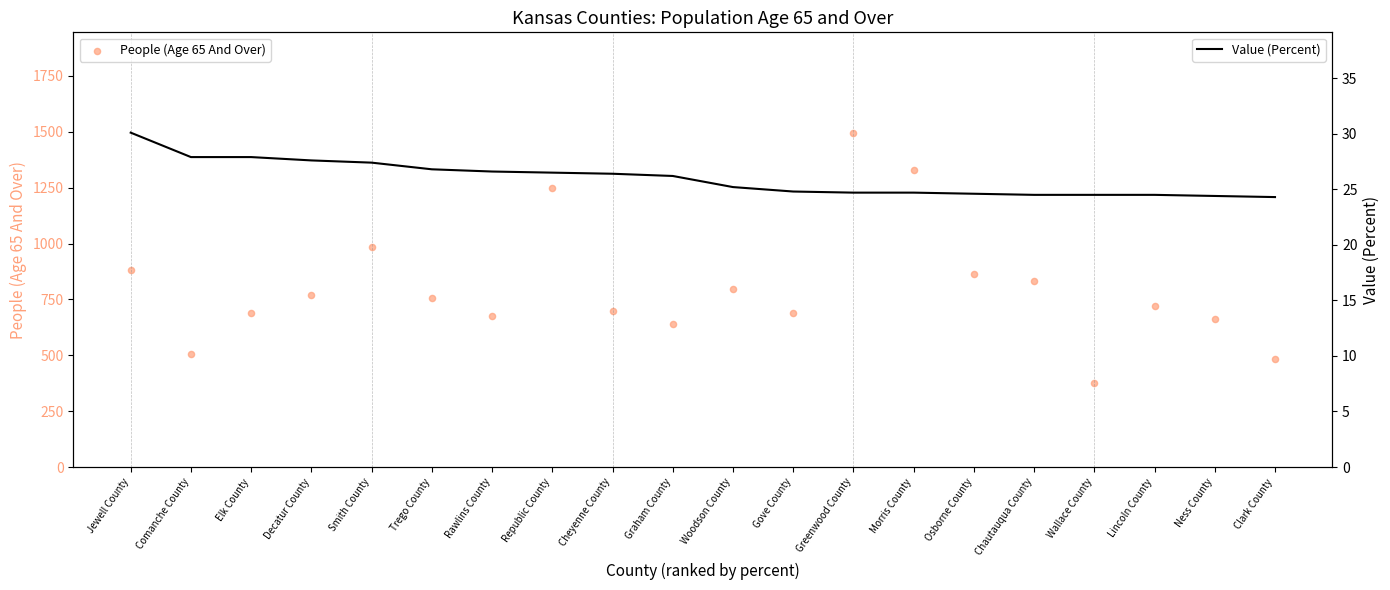

What is the total value across all series at Morris County?

1353.7